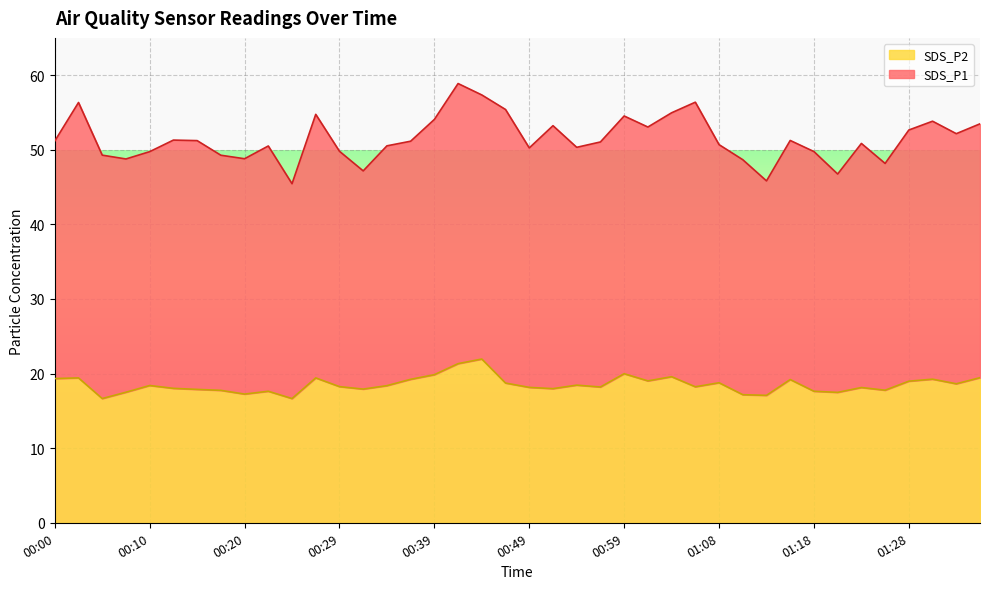

What is the change in value from 01:16 to 01:23?

-1.1